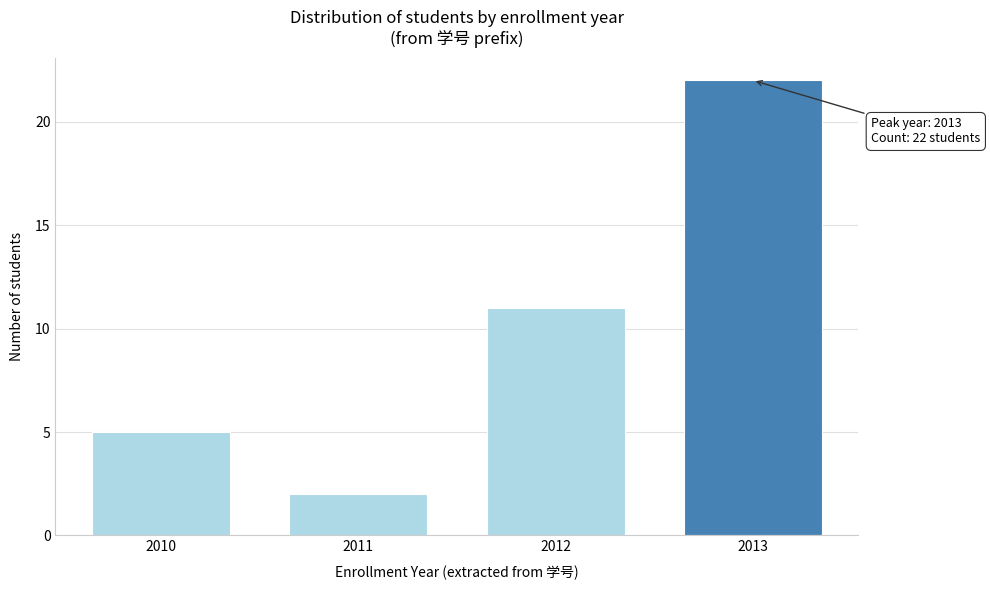

Reading left to right, list all the values displayed in this chart.

5	2	11	22